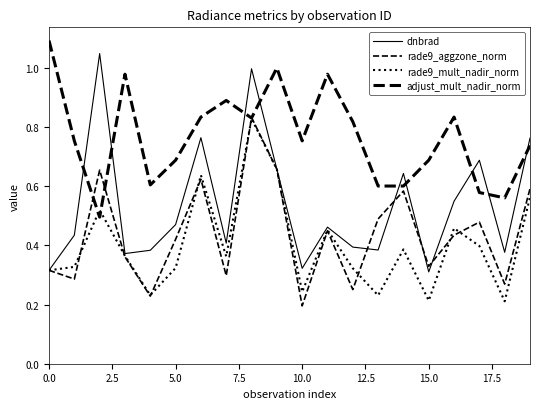

What is the difference between the maximum and second lowest values in the rade9_mult_nadir_norm series?

0.6